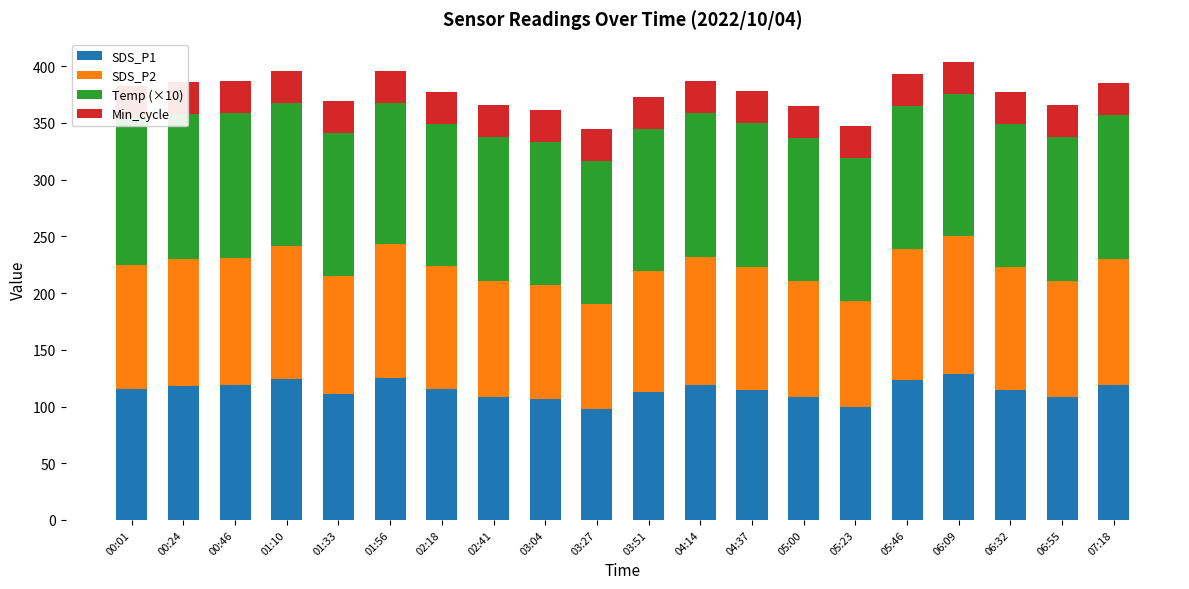

Is the value of Temp (×10) at 03:04 greater than the value of SDS_P1 at 02:18?

Yes